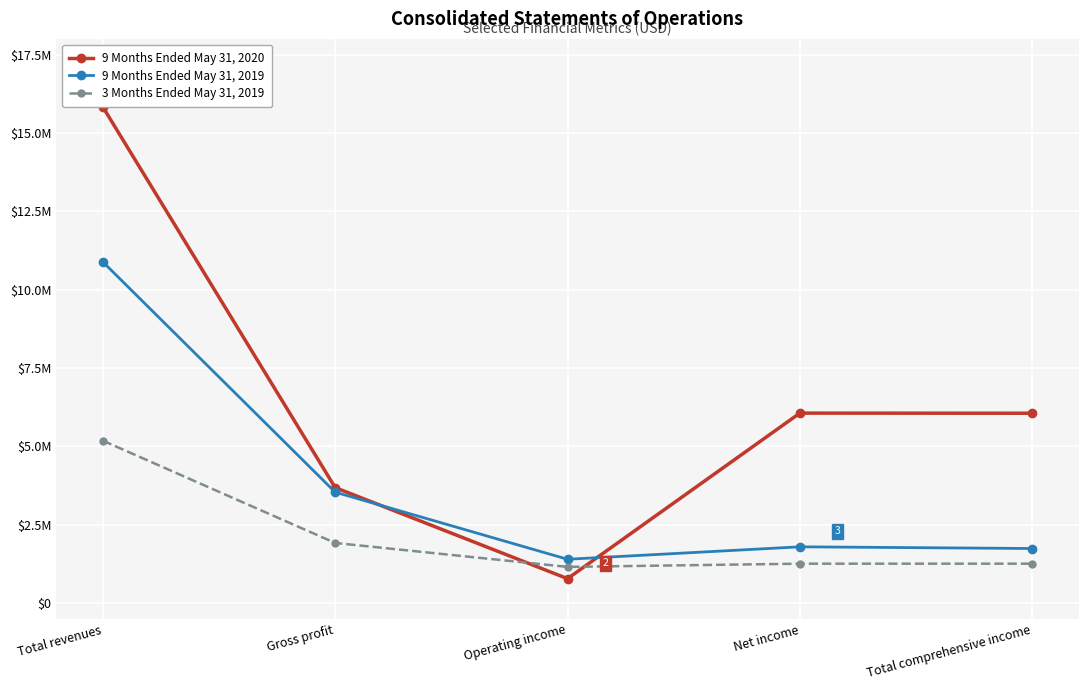

Reading right to left, list all the values displayed in this chart.

9 Months Ended May 31, 2020: 6059829	6063720	784122	3688666	15829730
9 Months Ended May 31, 2019: 1745528	1799318	1402222	3542598	10887631
3 Months Ended May 31, 2019: 1261340	1261371	1158831	1922361	5184663